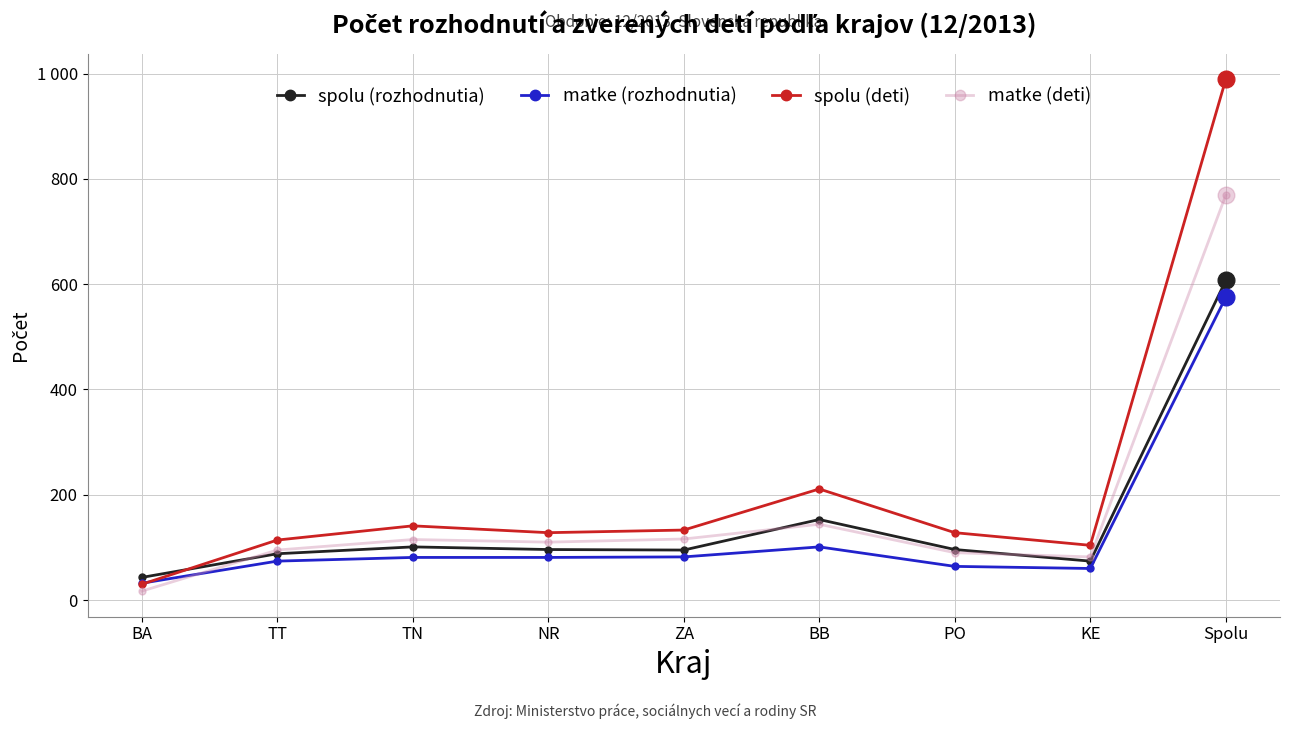

Is this an area chart (filled region under the line)?

No